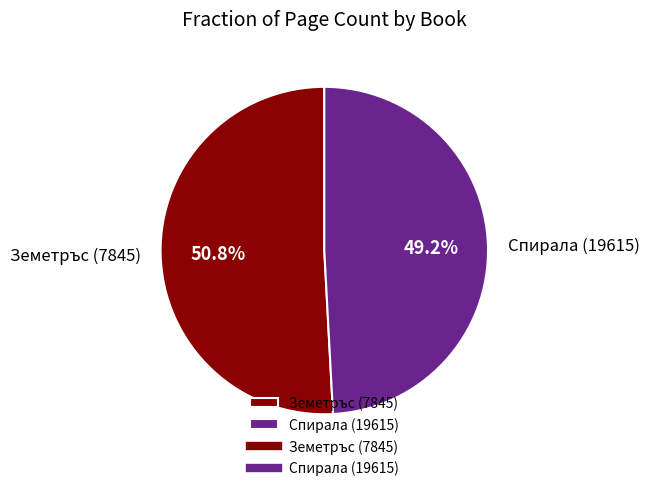

Which slice is the largest?

Земетръс (7845)